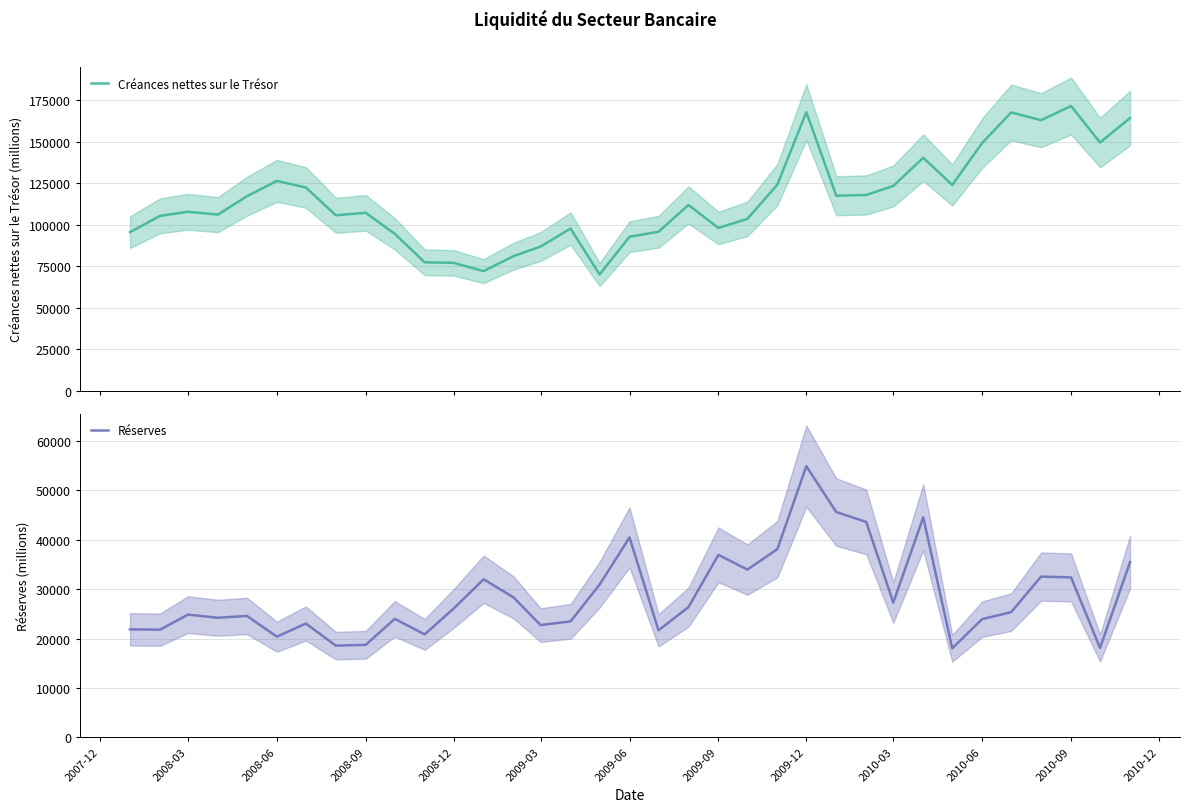

Where is the first local maximum for Réserves?

2008-03